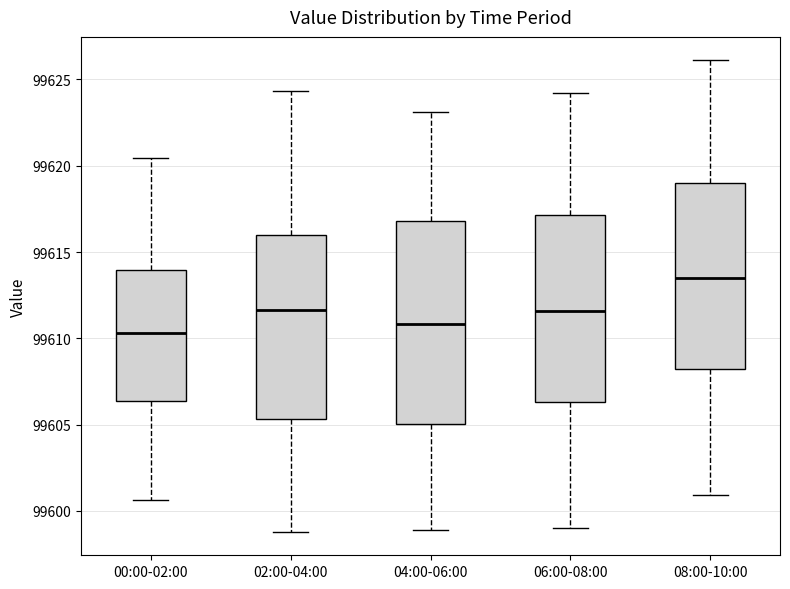

Where does the lower whisker of the box for 08:00-10:00 end on the y-axis? The values are not printed on the chart, so give them approximately, as read against the axis.

99601.0